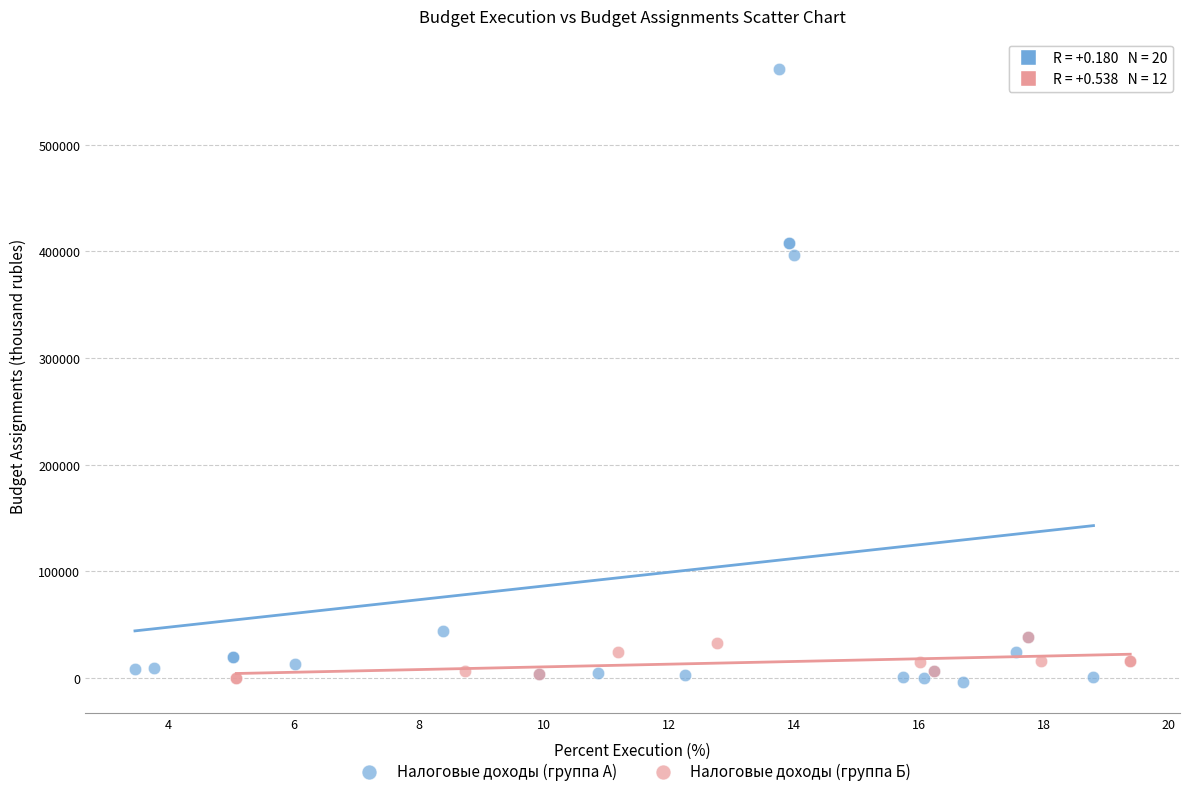

Which series has the widest spread of Y values?

Налоговые доходы (группа А)